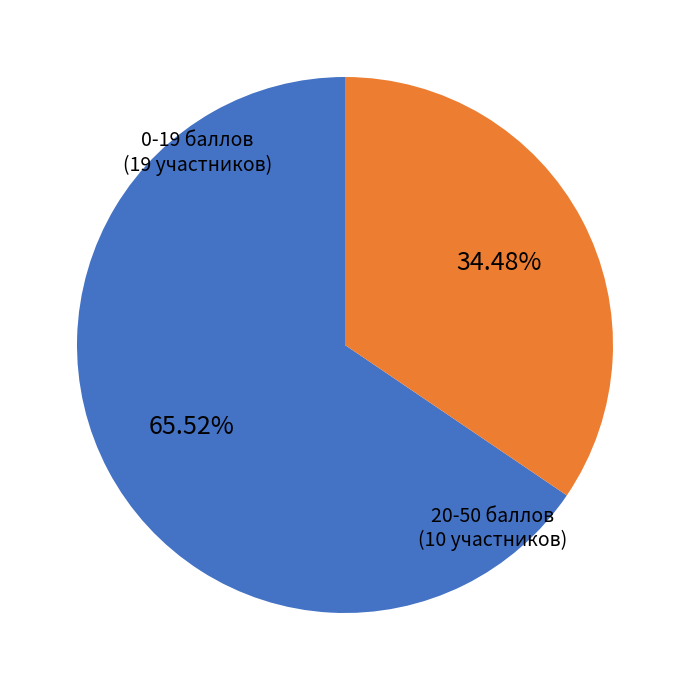

Is there any slice that represents more than half of the pie?

Yes